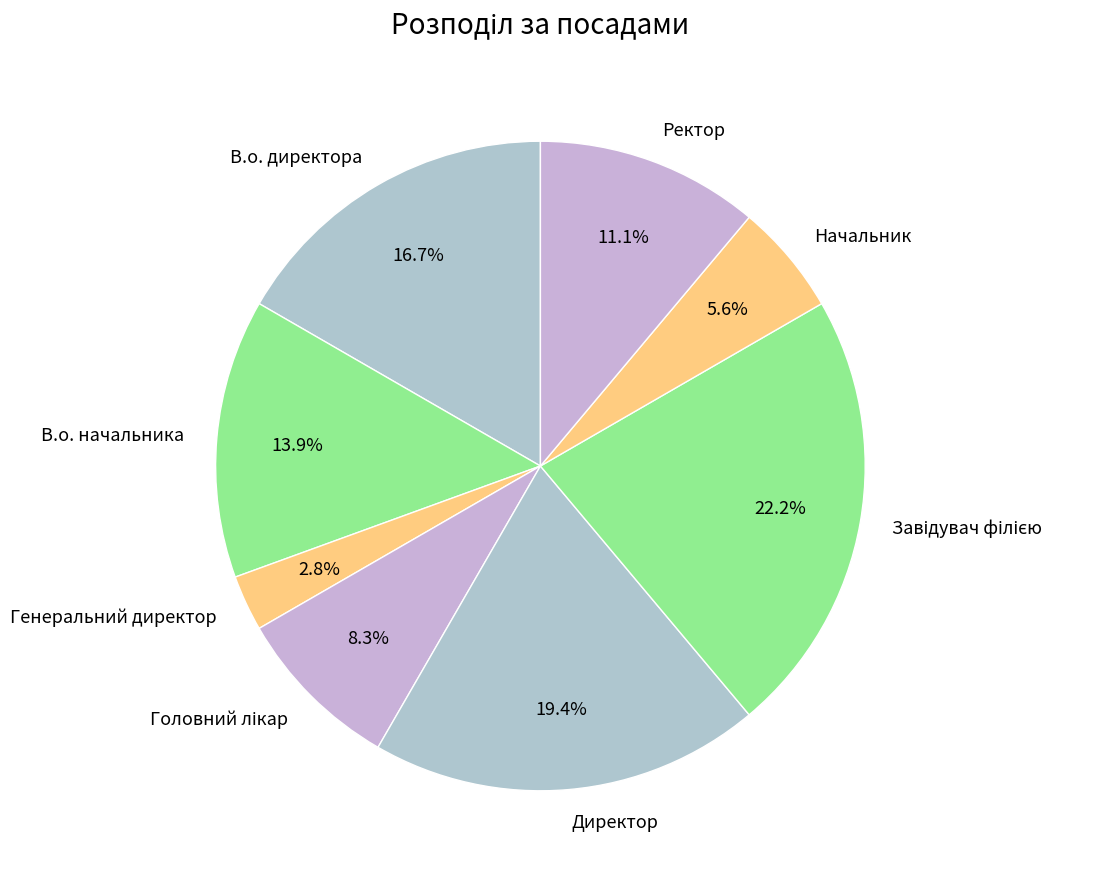

Which slice is the smallest?

Генеральний директор